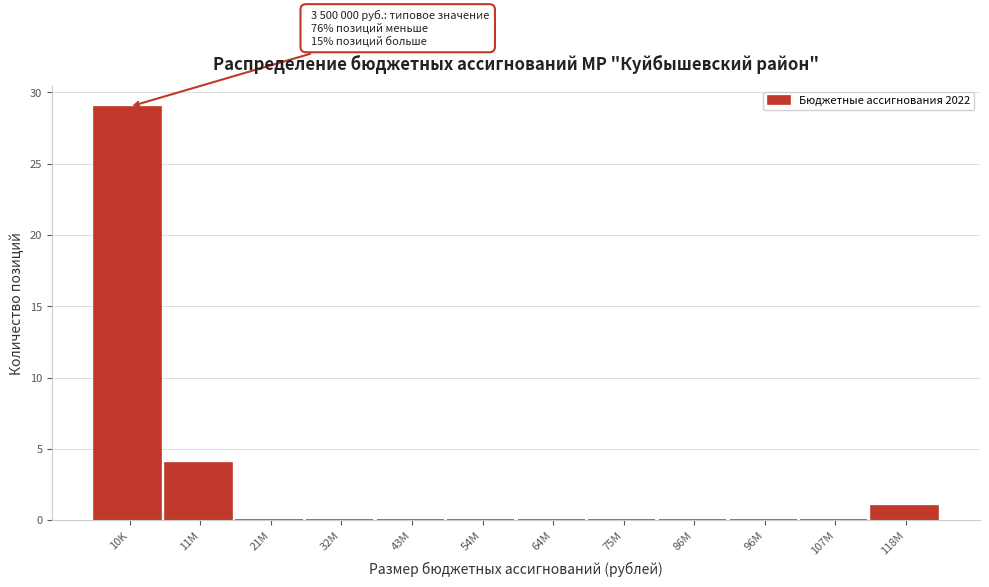

Reading right to left, what are all the values shown in this chart?

118M=1	107M=0	96M=0	86M=0	75M=0	64M=0	54M=0	43M=0	32M=0	21M=0	11M=4	10K=29